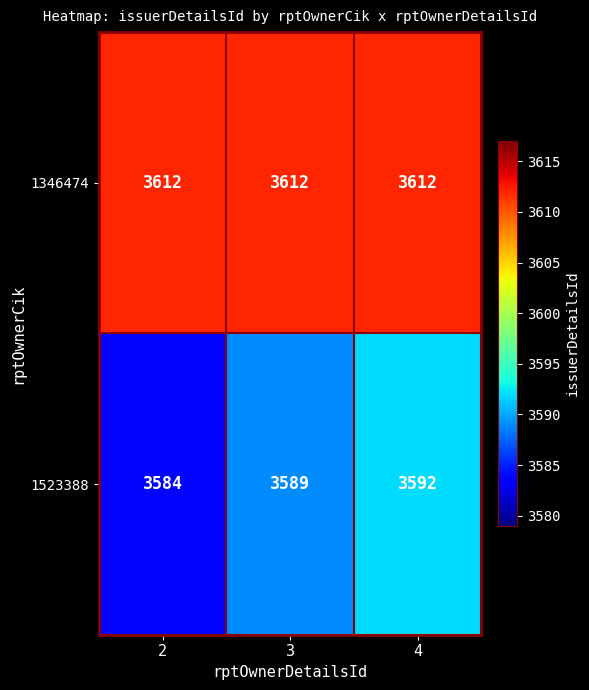

Rank the series at 3 from lowest to highest value.

1523388, 1346474